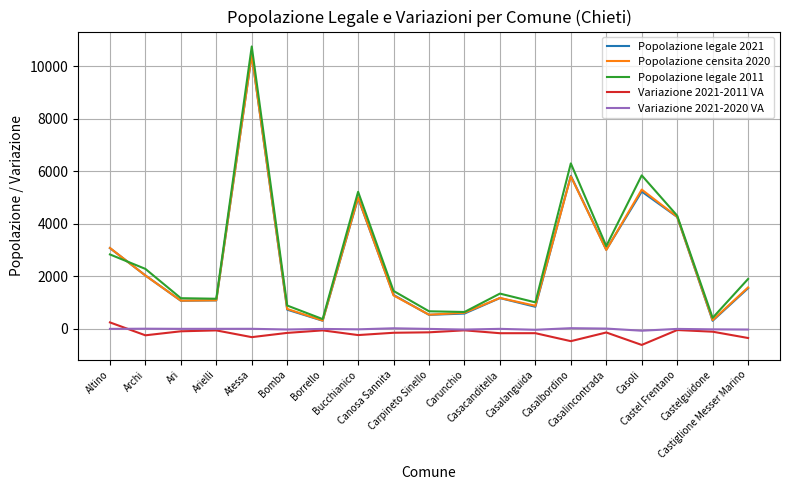

True or false: Variazione 2021-2020 VA and Popolazione censita 2020 intersect in this chart.

False